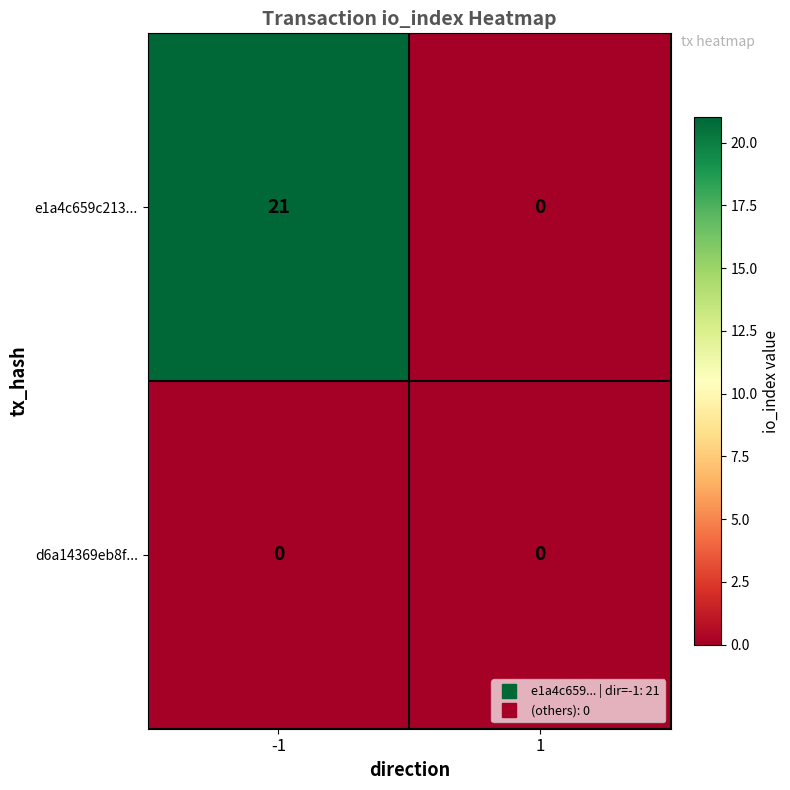

What is the difference between the maximum and minimum values in the e1a4c659c213... series?

21